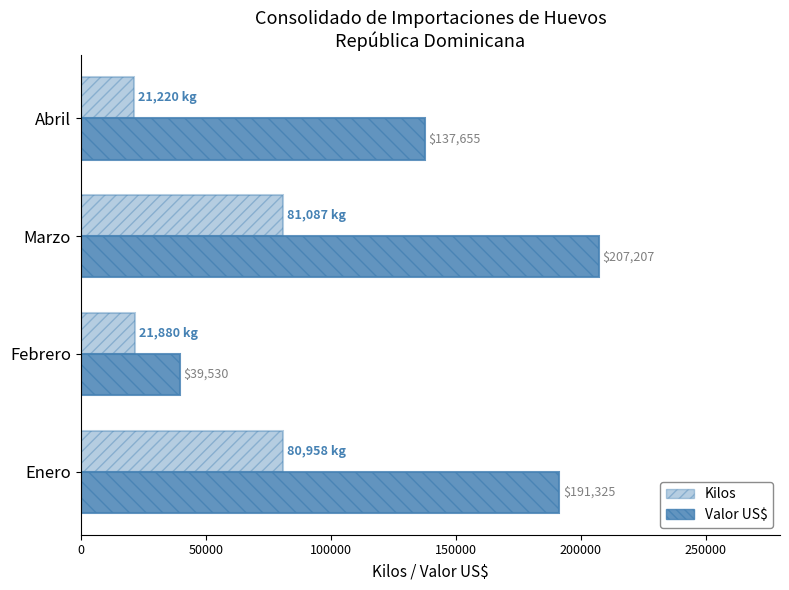

How many data points in Valor US$ are above 191325?

2